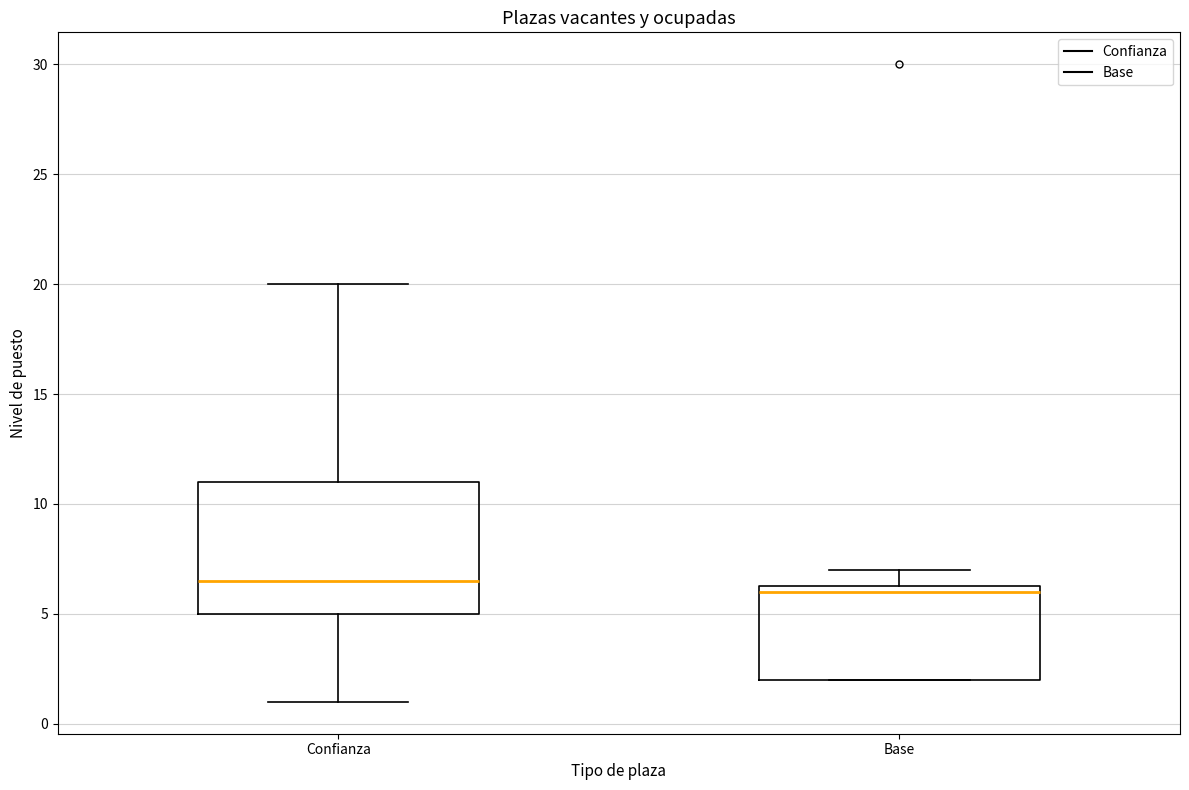

Which box is the tallest, from its lower edge to its upper edge?

Confianza